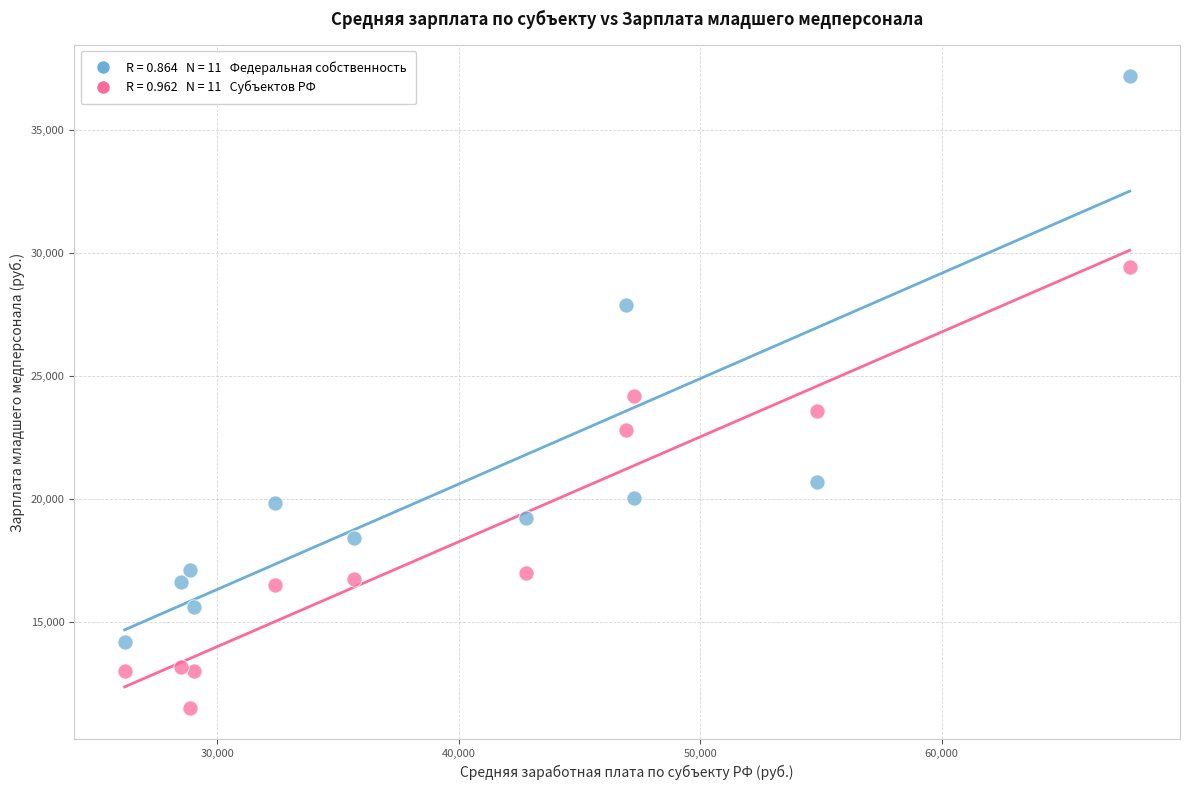

Across all data points, what is the range of X values (max minus min)?

41625.9